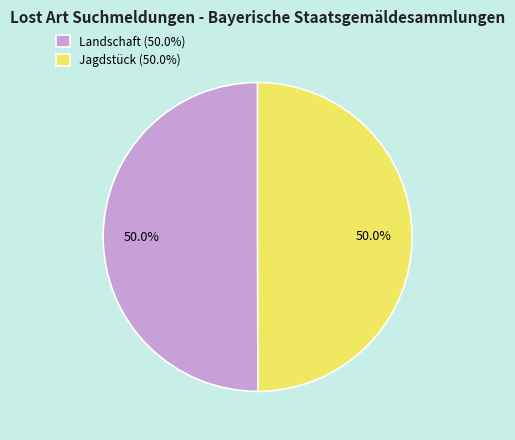

To the nearest percent, what percentage of the pie is Jagdstück?

50%